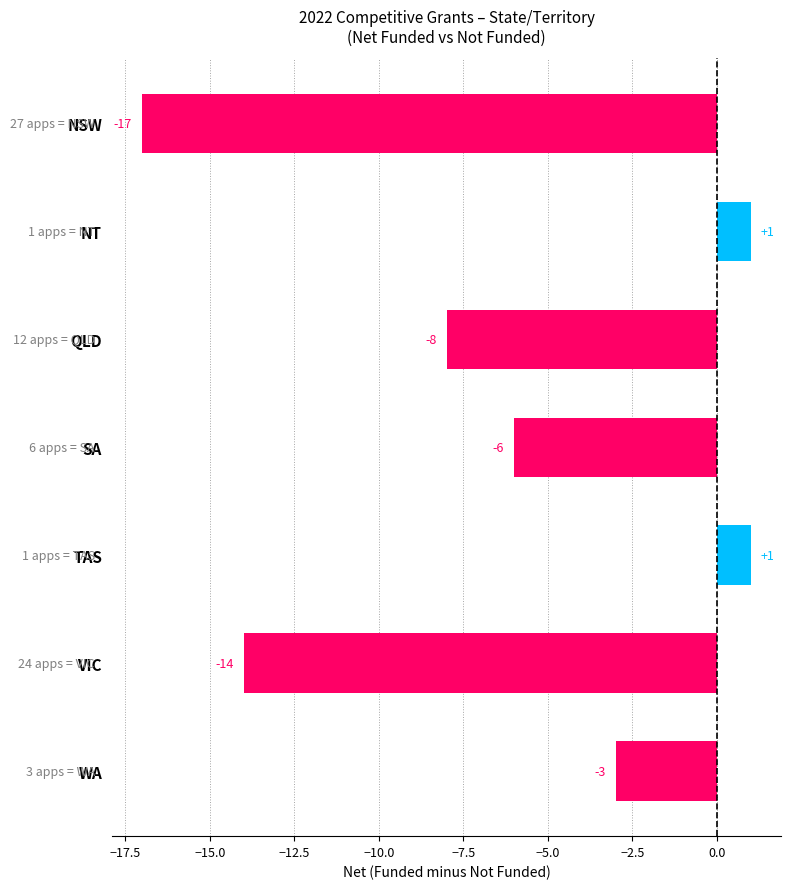

Reading bottom to top, transcribe all the data shown in this chart.

-3	-14	1	-6	-8	1	-17